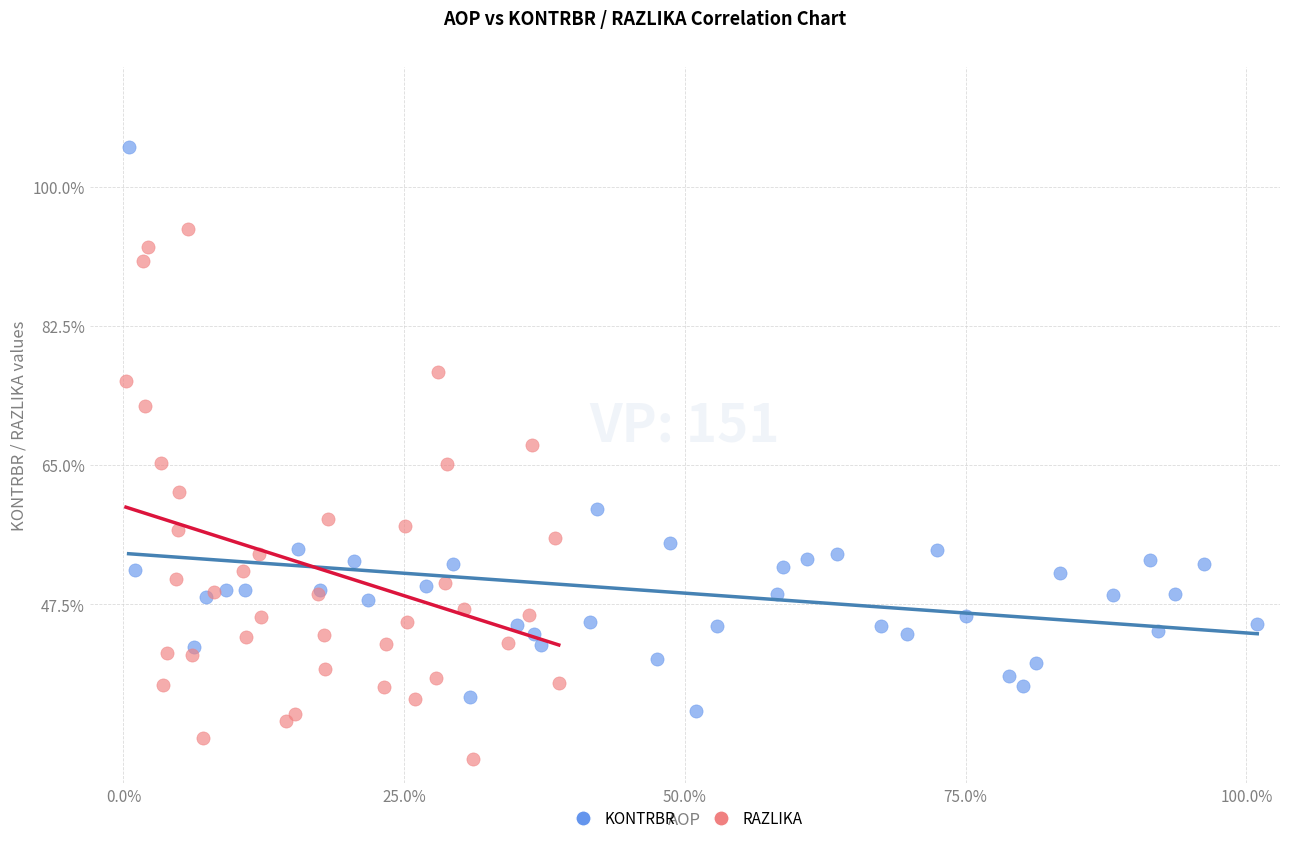

Which series has the largest Y range (max minus min)?

KONTRBR